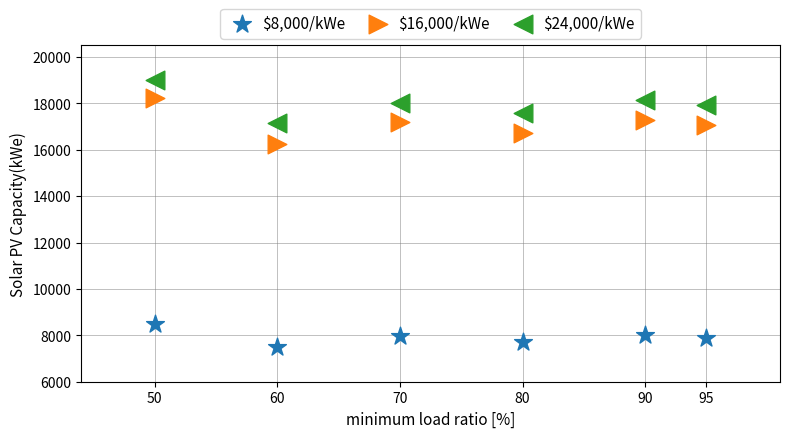

Which series reaches the minimum Y coordinate?

$8,000/kWe